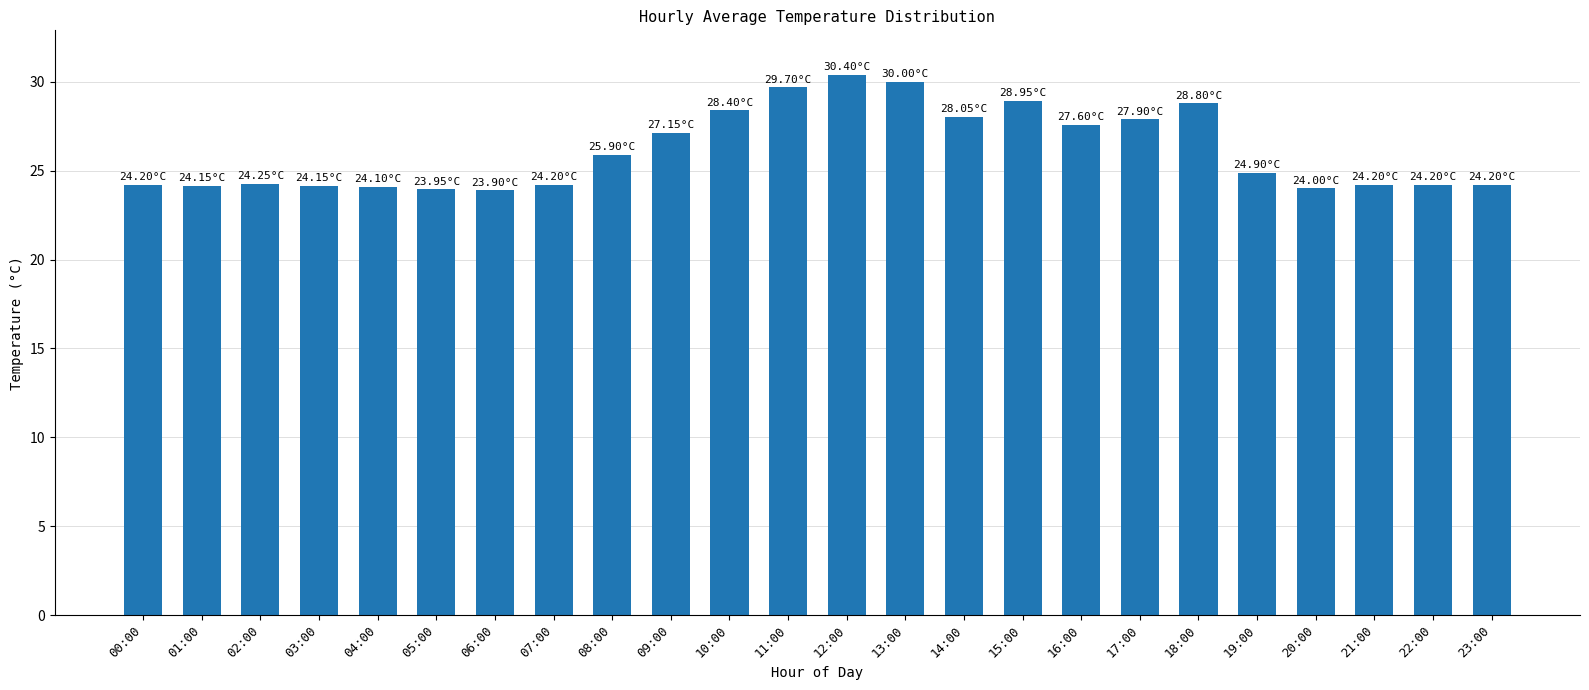

How many distinct data groups are displayed?

1